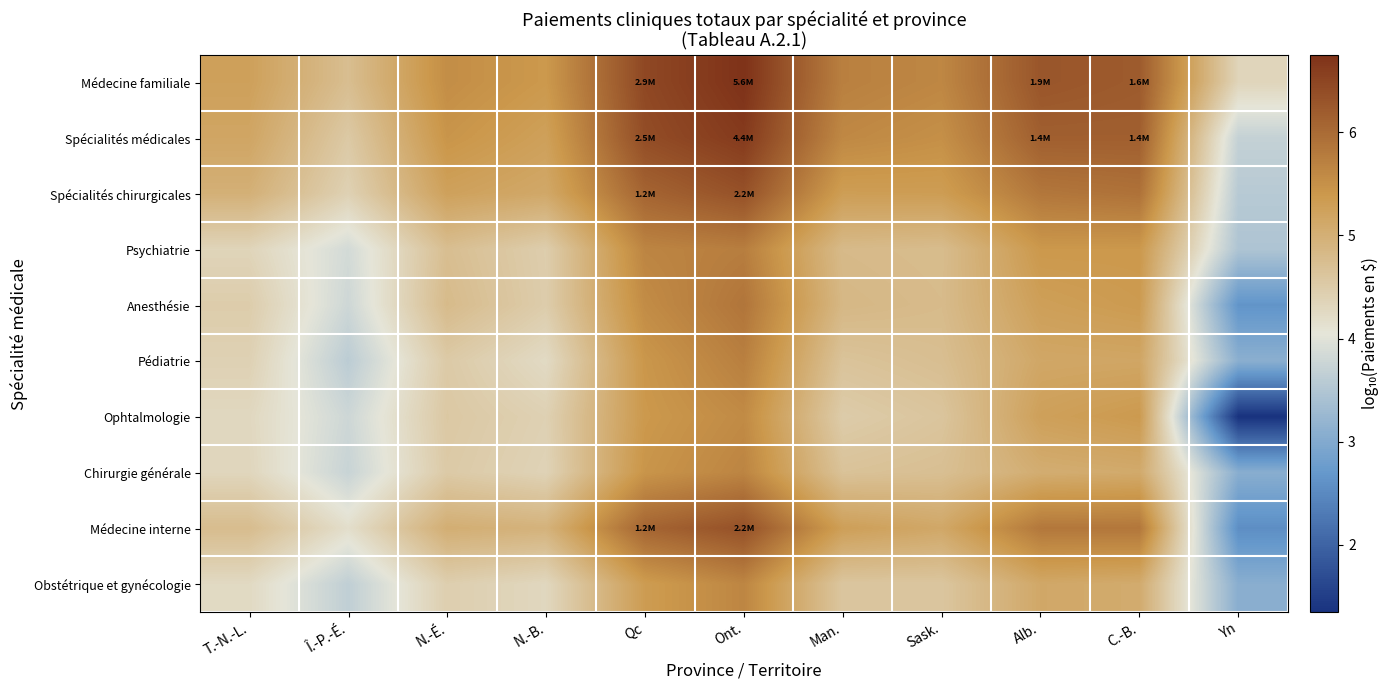

Which series has the largest total across all categories?

Médecine familiale